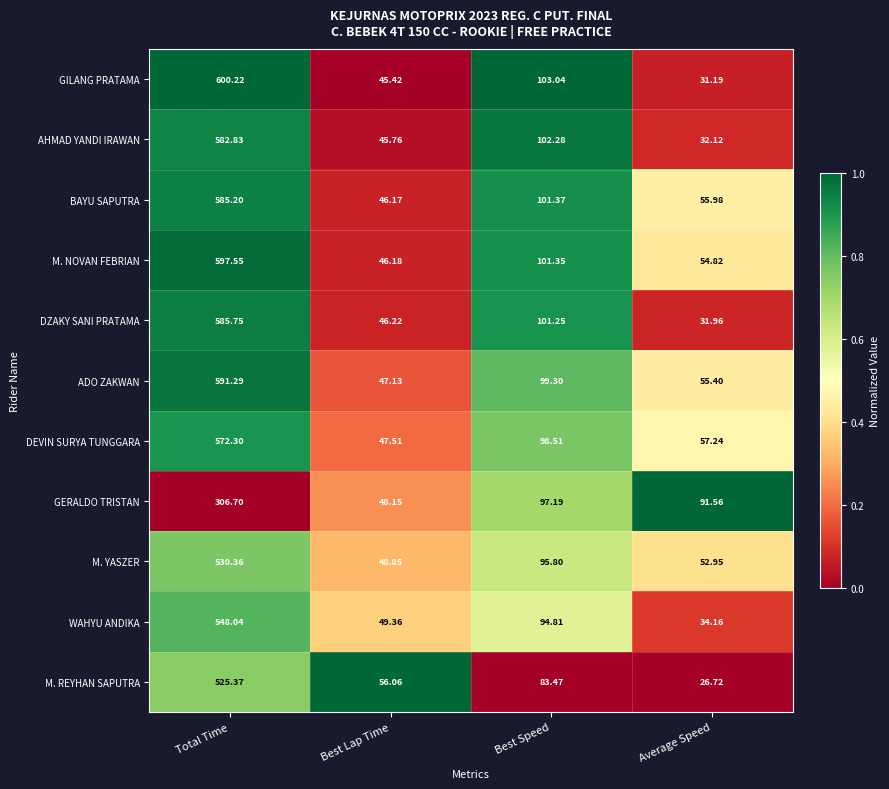

Where does the BAYU SAPUTRA series first go above 101?

Total Time